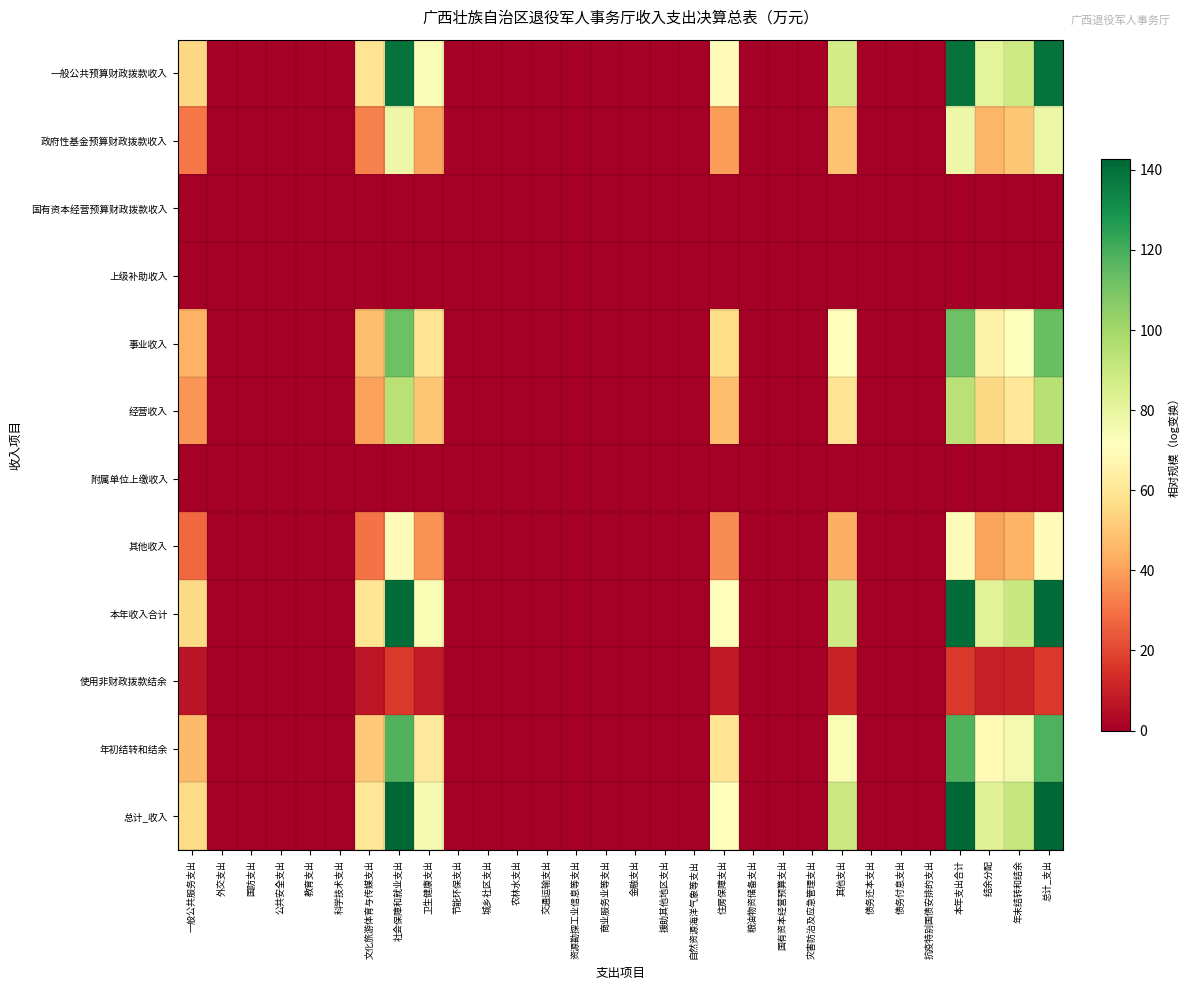

At which category is the sum across all series the highest?

总计_支出